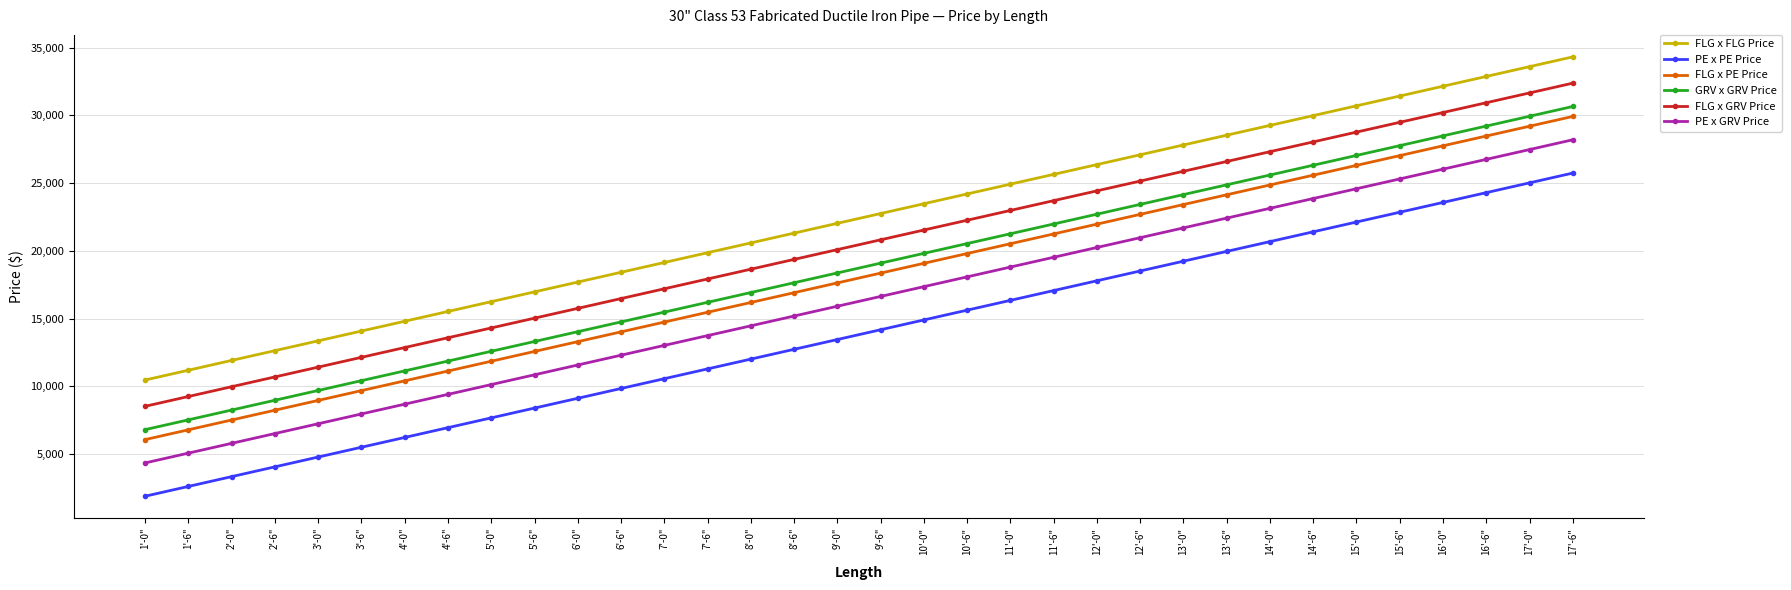

Rank the series at 11'-6" from highest to lowest value.

FLG x FLG Price, FLG x GRV Price, GRV x GRV Price, FLG x PE Price, PE x GRV Price, PE x PE Price